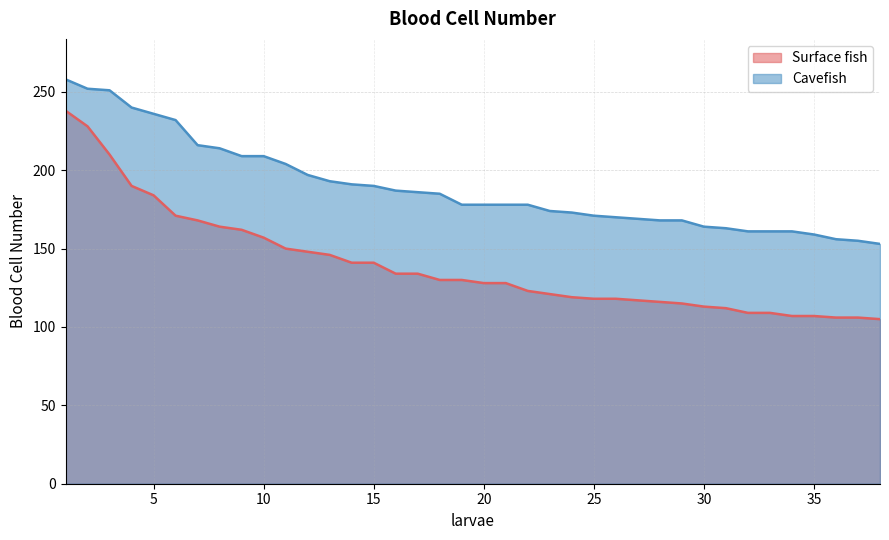

Where is Cavefish nearest to the value 205?

11